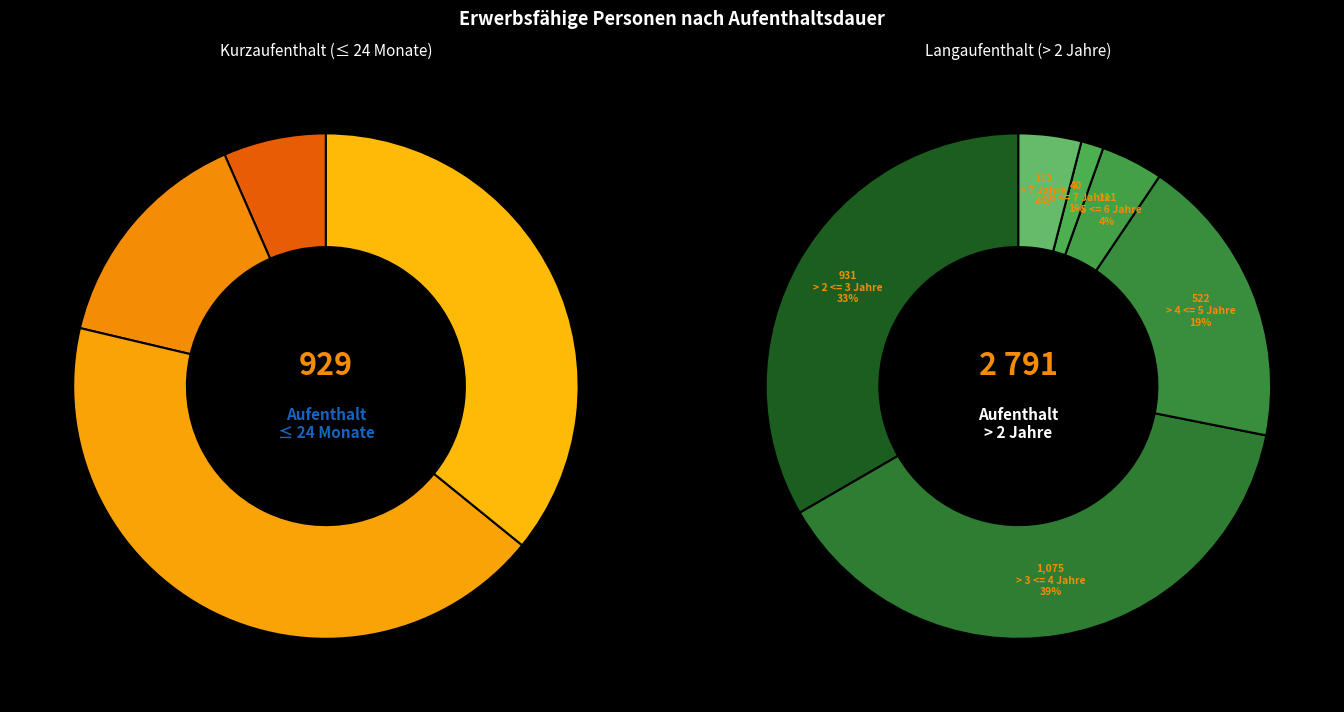

How many segments does this pie chart have?

10